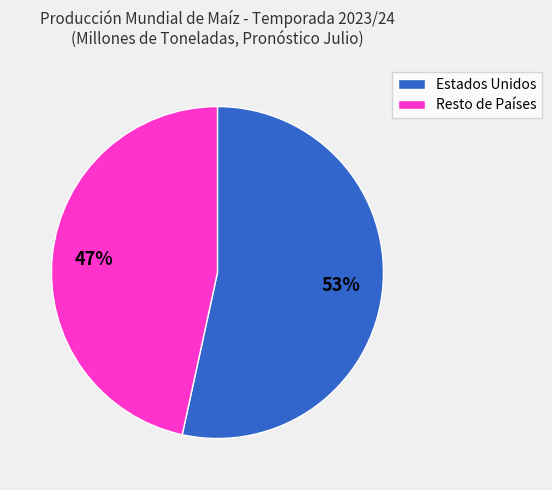

To the nearest percent, what percentage of the pie is Resto de Países?

47%